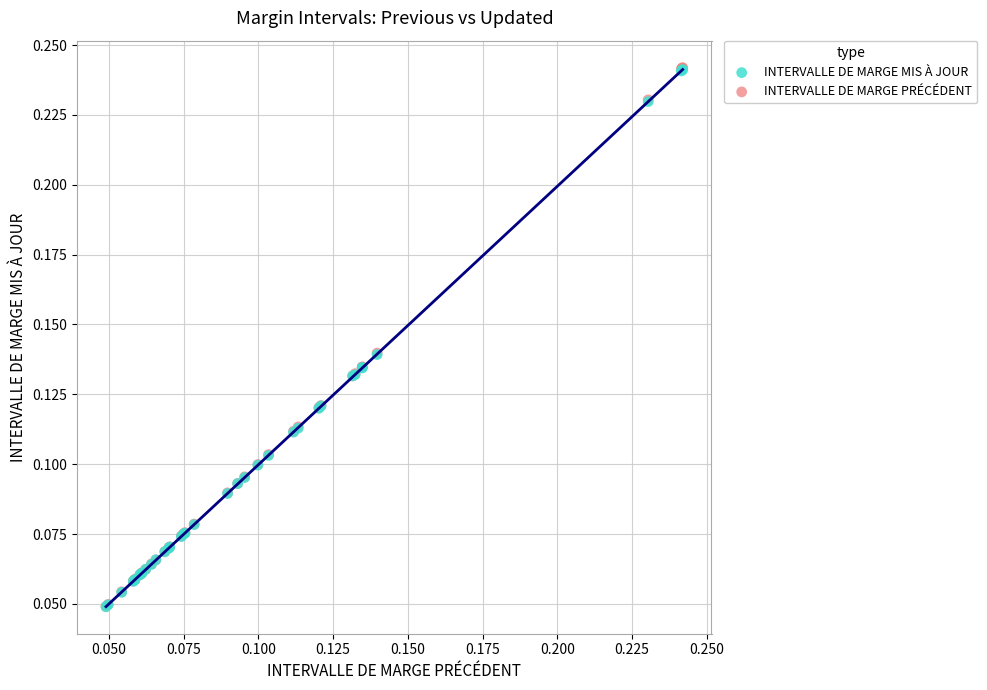

What are all the series names shown in the legend?

INTERVALLE DE MARGE MIS À JOUR, INTERVALLE DE MARGE PRÉCÉDENT